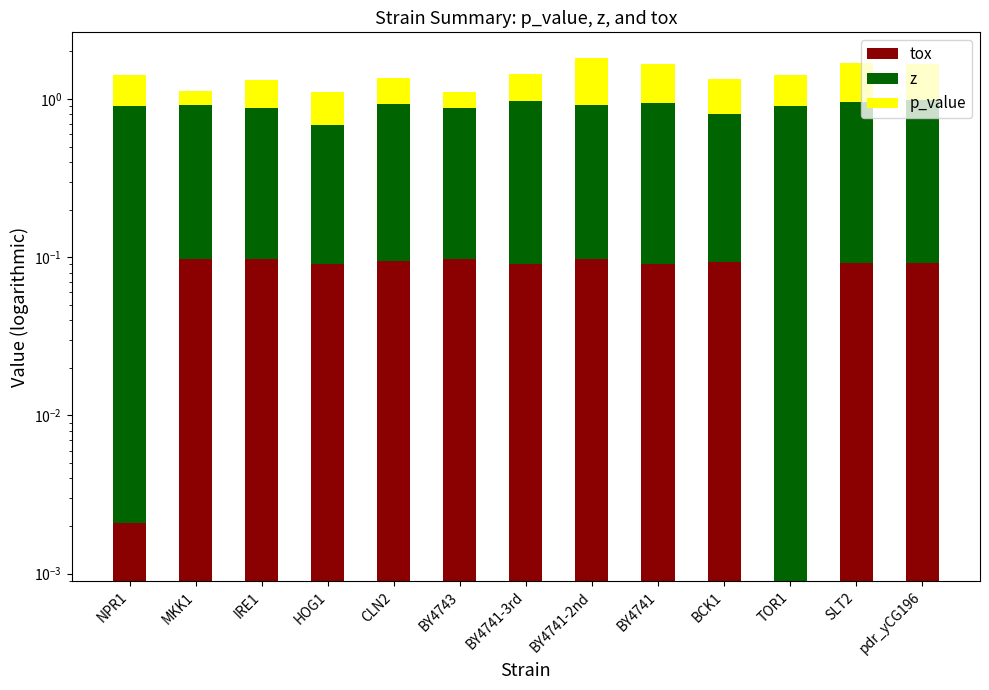

Reading left to right, extract all data points from this chart.

tox: NPR1=0.0	MKK1=0.1	IRE1=0.1	HOG1=0.1	CLN2=0.1	BY4743=0.1	BY4741-3rd=0.1	BY4741-2nd=0.1	BY4741=0.1	BCK1=0.1	TOR1=0.0	SLT2=0.1	pdr_yCG196=0.1
z: NPR1=0.9	MKK1=0.8	IRE1=0.8	HOG1=0.6	CLN2=0.8	BY4743=0.8	BY4741-3rd=0.9	BY4741-2nd=0.8	BY4741=0.9	BCK1=0.7	TOR1=0.9	SLT2=0.9	pdr_yCG196=0.9
p_value: NPR1=0.5	MKK1=0.2	IRE1=0.4	HOG1=0.4	CLN2=0.4	BY4743=0.2	BY4741-3rd=0.5	BY4741-2nd=0.9	BY4741=0.7	BCK1=0.5	TOR1=0.5	SLT2=0.7	pdr_yCG196=0.7